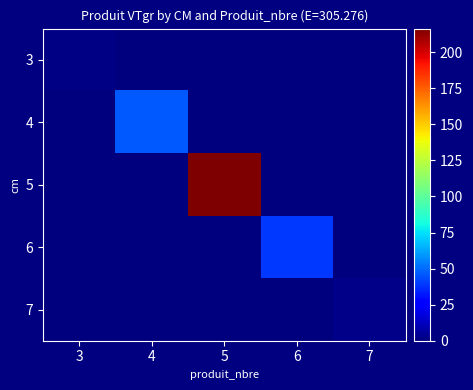

Which series has the largest range (max minus min)?

5